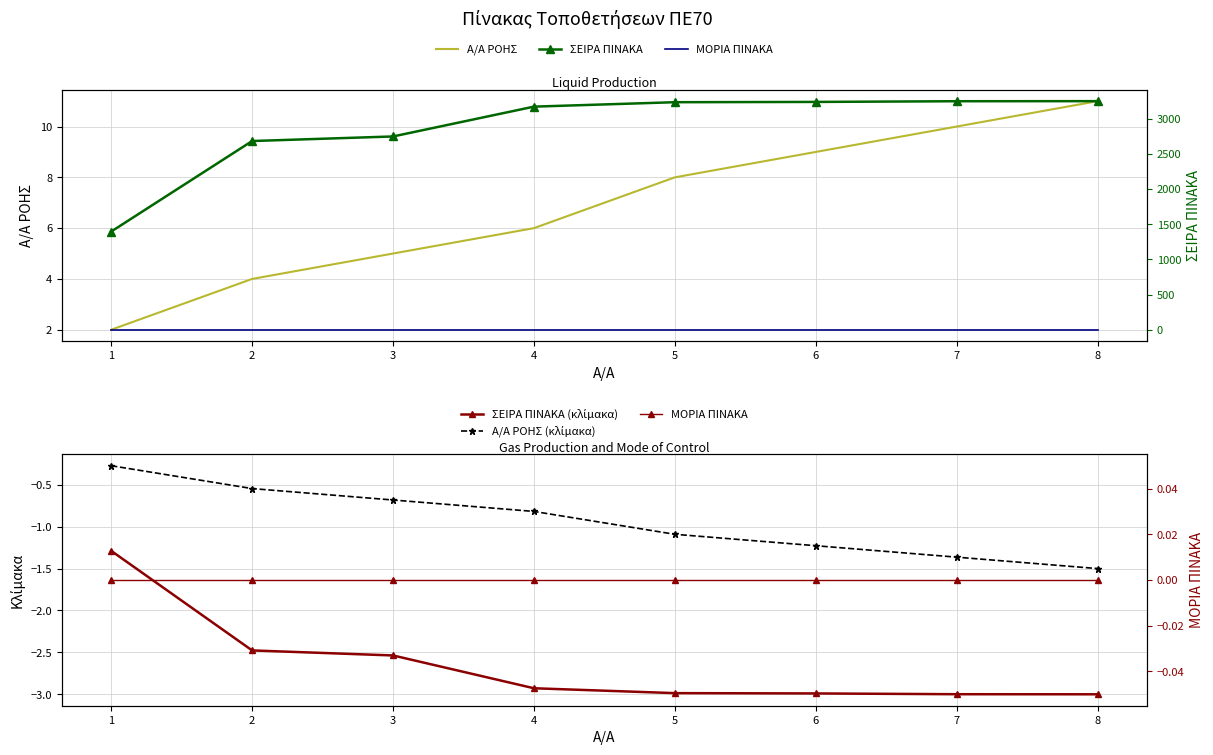

What is the value of the ΣΕΙΡΑ ΠΙΝΑΚΑ (κλίμακα) point at the 8th from the left?

-3.0